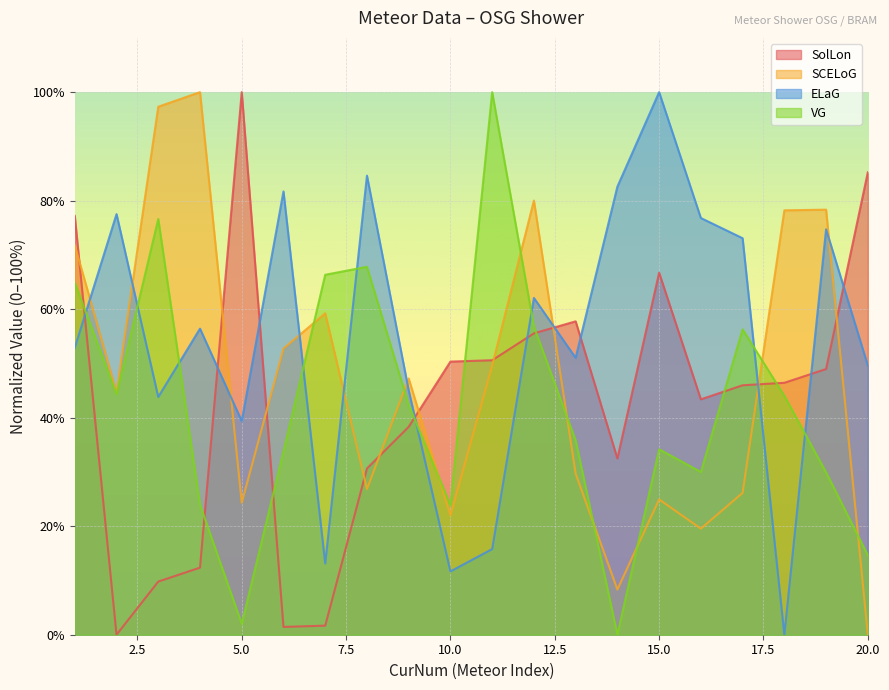

What is the spread (max minus min) of values at 3?

87.5